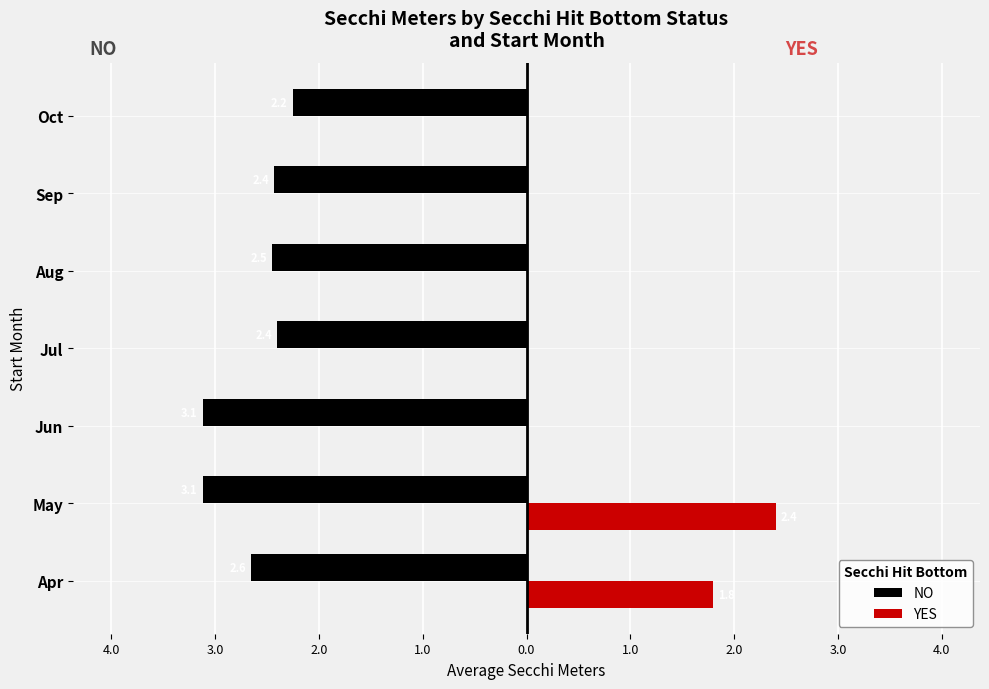

What are all the series names shown in the legend?

NO, YES